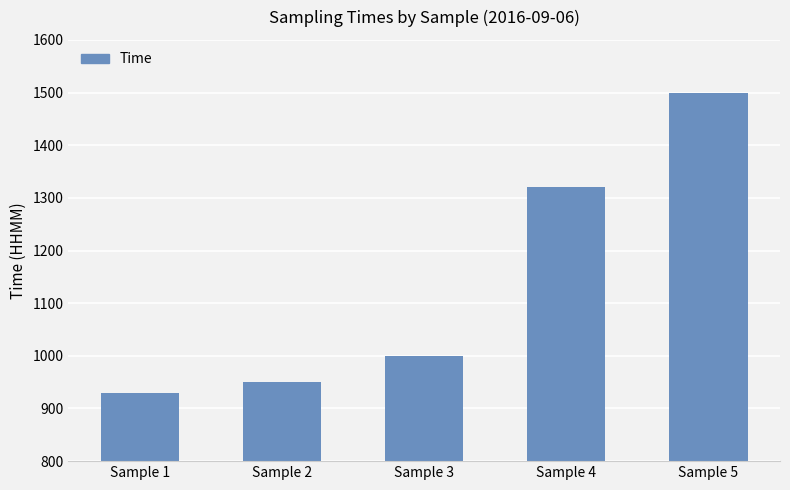

At which category does the chart reach its minimum across all series?

Sample 1